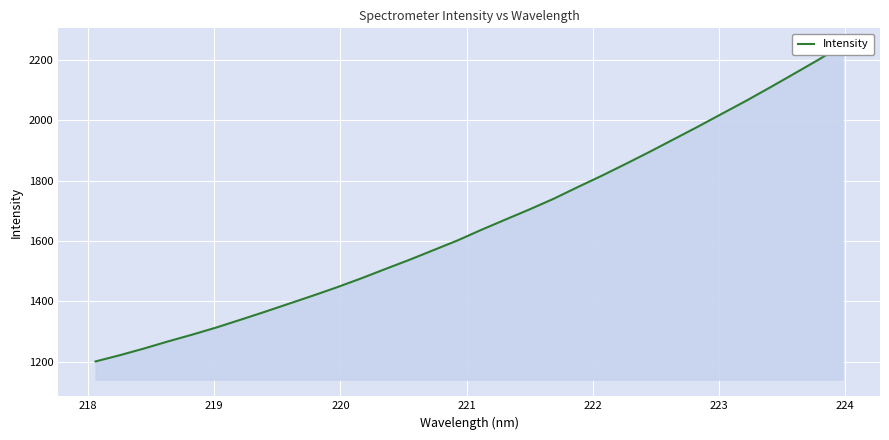

The value at 218 is 1680.7. True or false?

False